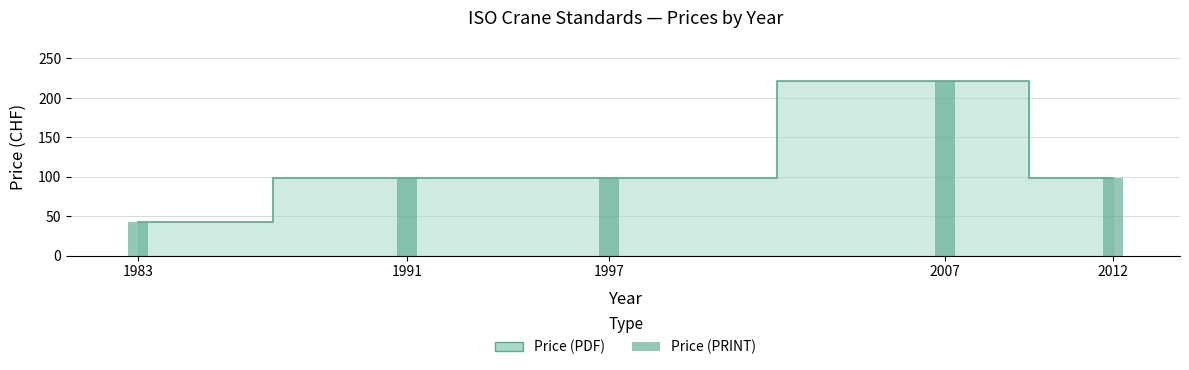

What is the value of the 5th bar from the left?

98